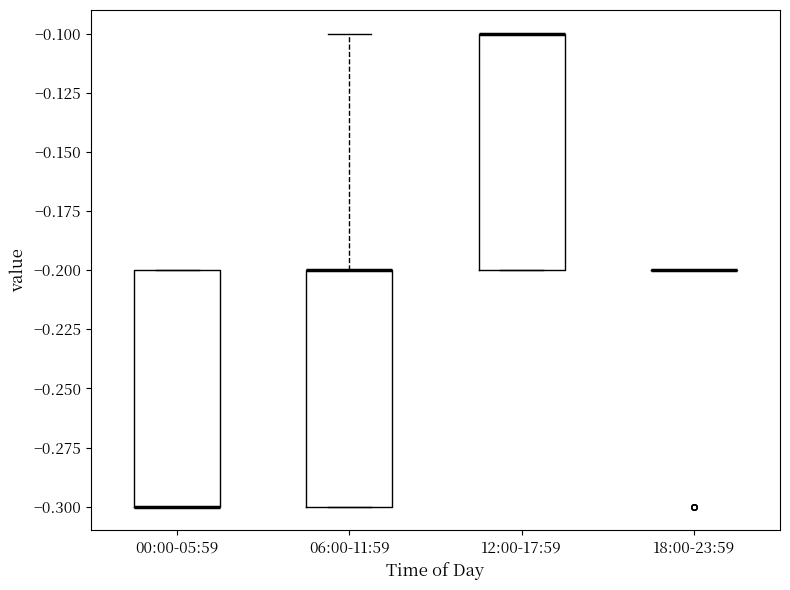

Reading left to right, read every box against the y-axis: the position of its median line, the range the box covers, and the ends of its whiskers. The values are not printed on the chart, so give them approximately, as read against the axis.

00:00-05:59: median -0.3 (drawn on the box's lower edge), box -0.3 to -0.2, whiskers -0.3 to -0.2
06:00-11:59: median -0.2 (drawn on the box's upper edge), box -0.3 to -0.2, whiskers -0.3 to -0.1
12:00-17:59: median -0.1 (drawn on the box's upper edge), box -0.2 to -0.1, whiskers -0.2 to -0.1
18:00-23:59: box collapsed to a line at -0.2, whiskers -0.2 to -0.2